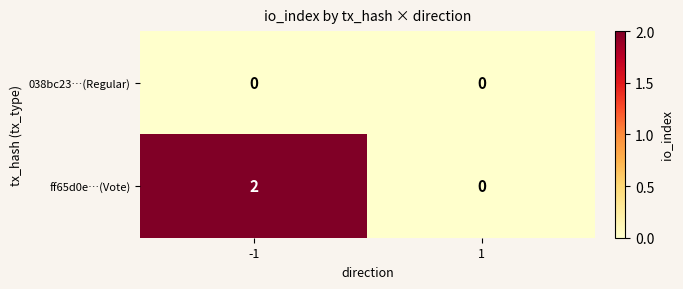

Which series has the widest spread of values?

ff65d0e…(Vote)